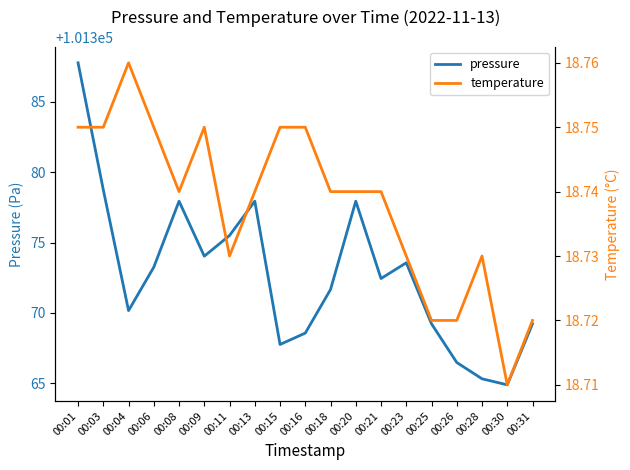

Reading left to right, extract all data points from this chart.

pressure: 101387.8	101378.8	101370.2	101373.2	101377.9	101374.0	101375.5	101377.9	101367.8	101368.6	101371.7	101377.9	101372.4	101373.6	101369.2	101366.5	101365.3	101364.9	101369.2
temperature: 18.8	18.8	18.8	18.8	18.7	18.8	18.7	18.7	18.8	18.8	18.7	18.7	18.7	18.7	18.7	18.7	18.7	18.7	18.7